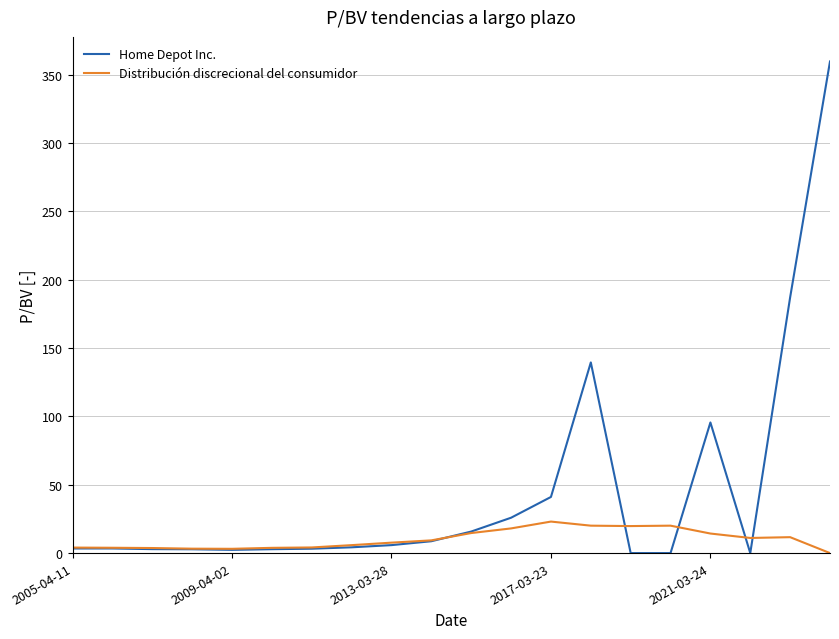

What is the highest value of the Home Depot Inc. series?

359.8